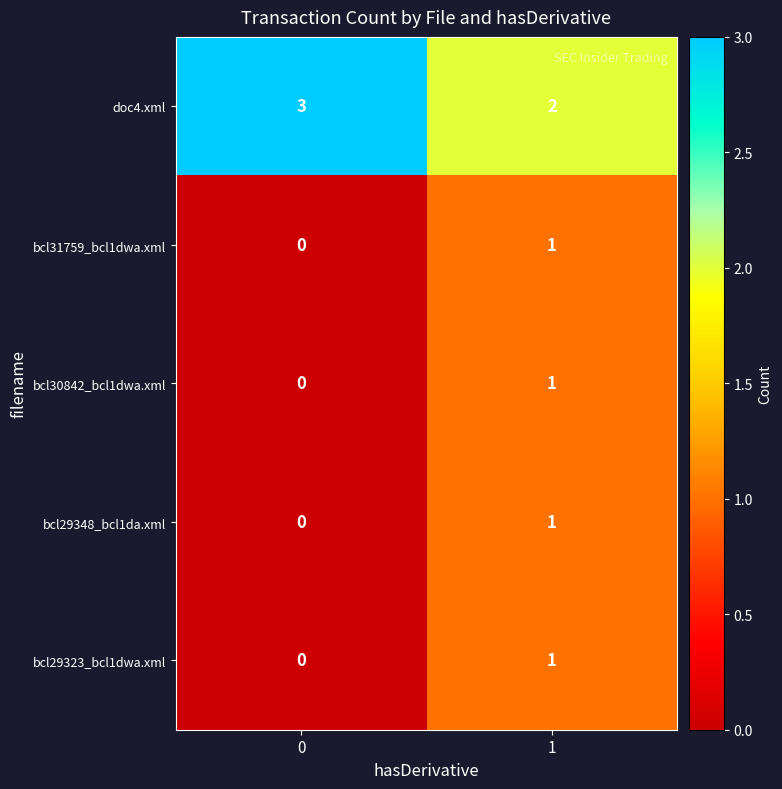

Rank the categories by bcl30842_bcl1dwa.xml value from lowest to highest.

0, 1